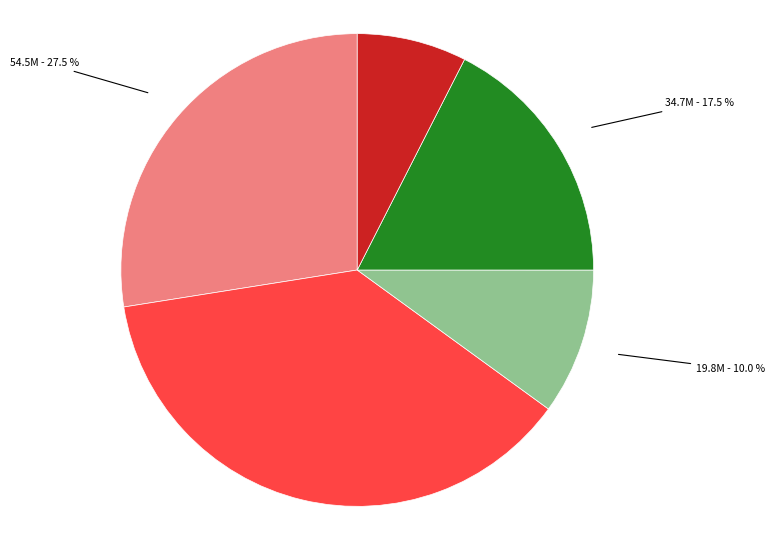

Does any single category account for the majority?

No